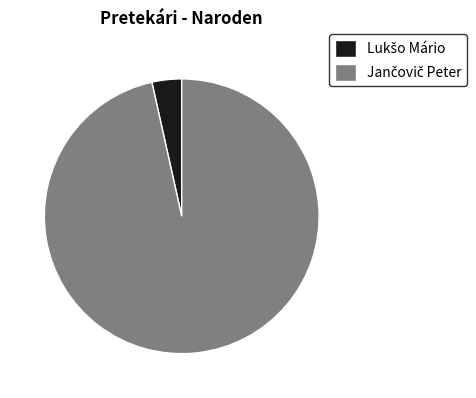

Does any single category account for the majority?

Yes